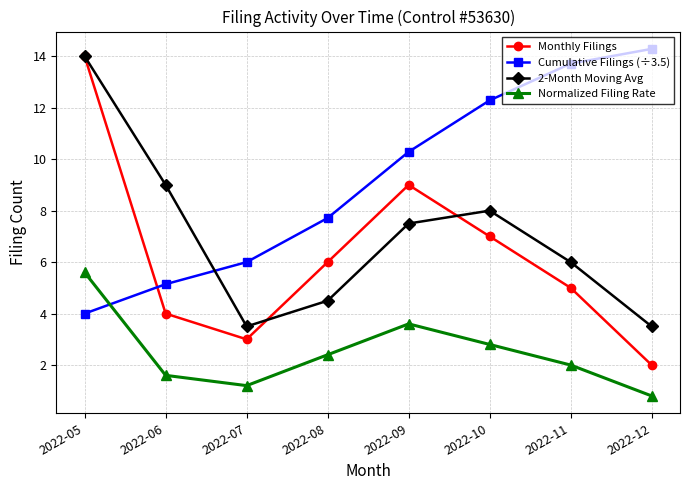

How many times do Normalized Filing Rate and Cumulative Filings (÷3.5) cross each other?

1